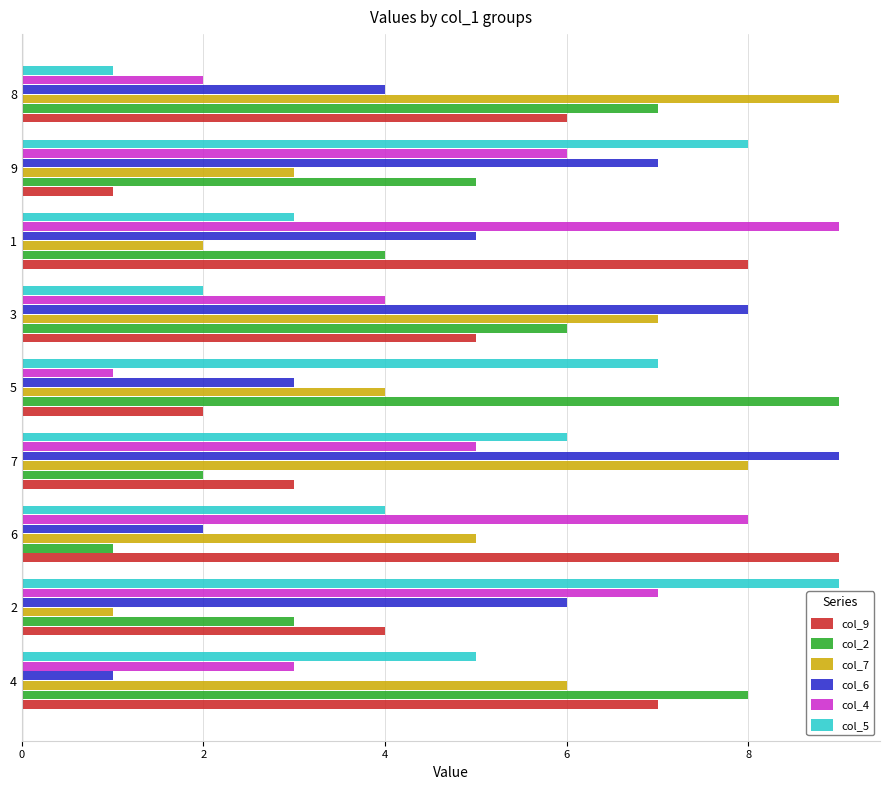

Which category has the lowest value in the col_2 series?

6